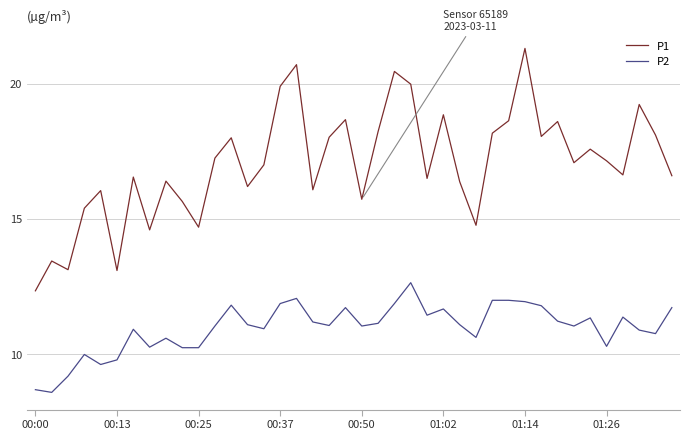

True or false: P1 and P2 cross at least once.

False